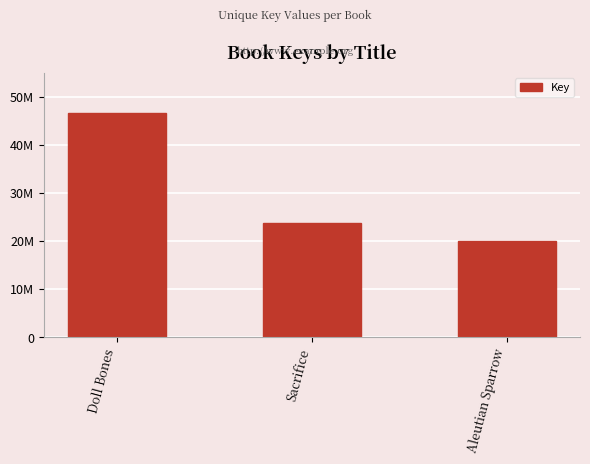

Are the bars horizontal?

No